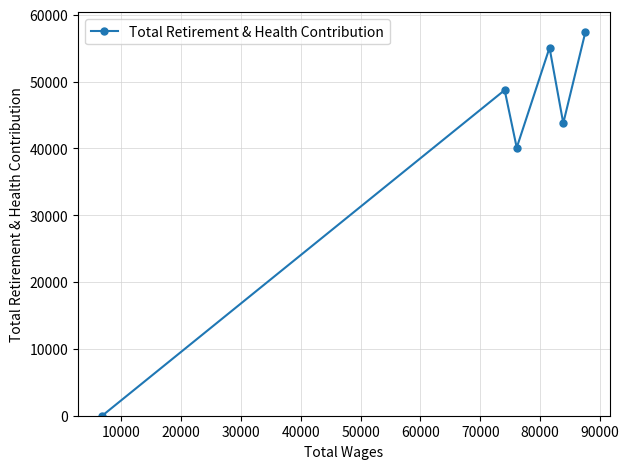

How many interior local peaks (higher than both neighbors) does the data have?

2